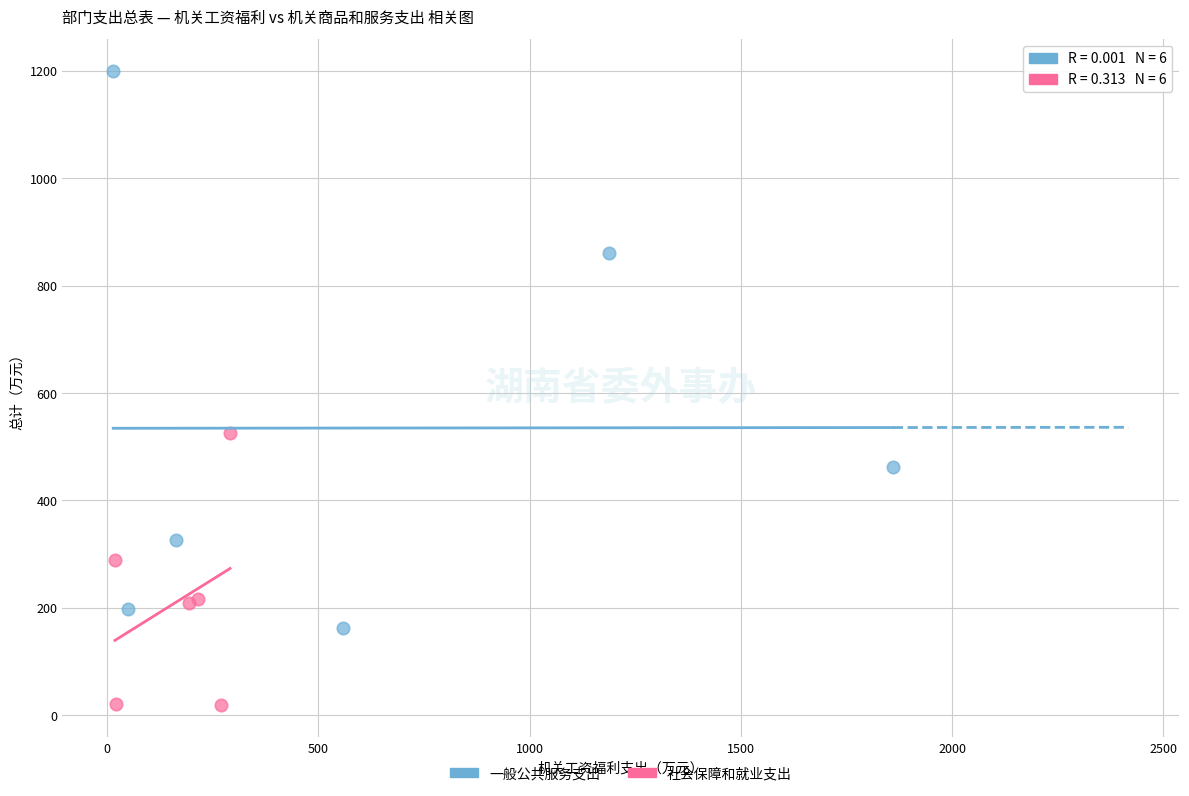

Which series has the largest Y range (max minus min)?

一般公共服务支出